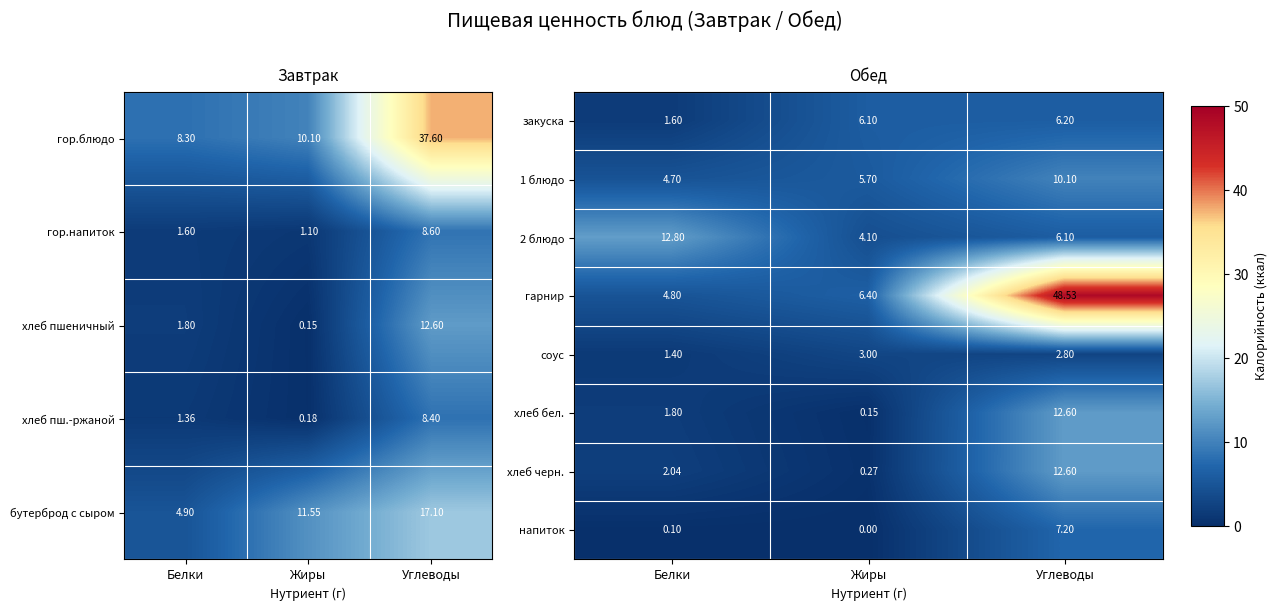

What is the spread (max minus min) of values at Жиры?

6.4